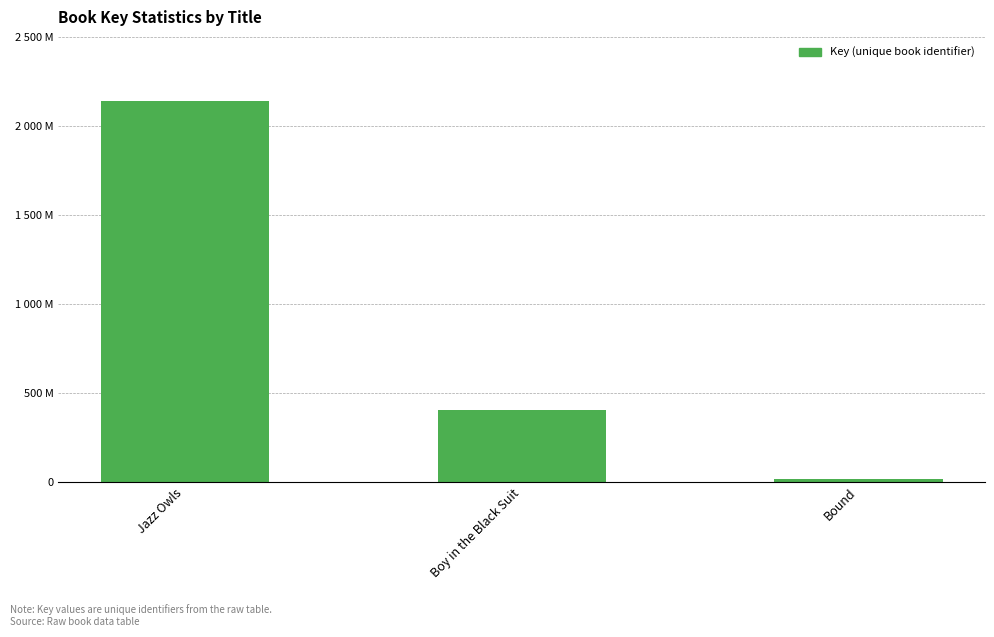

Is it true that the value at Bound is 33153487?

False